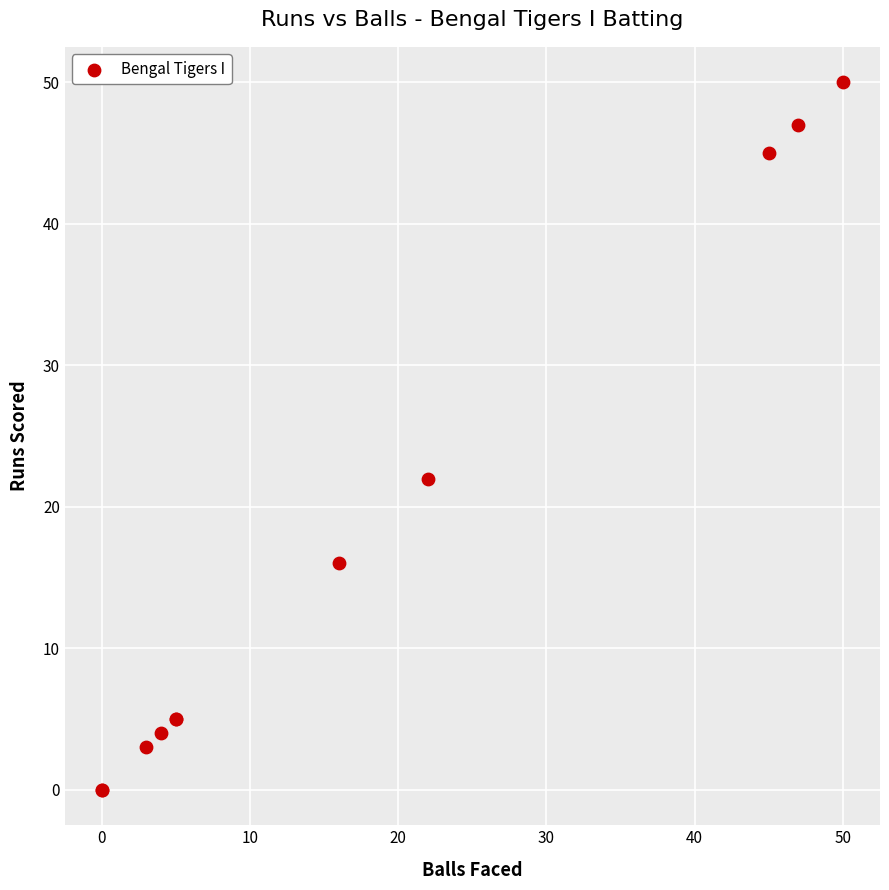

What Y value in the scatter plot is closest to 25?

22